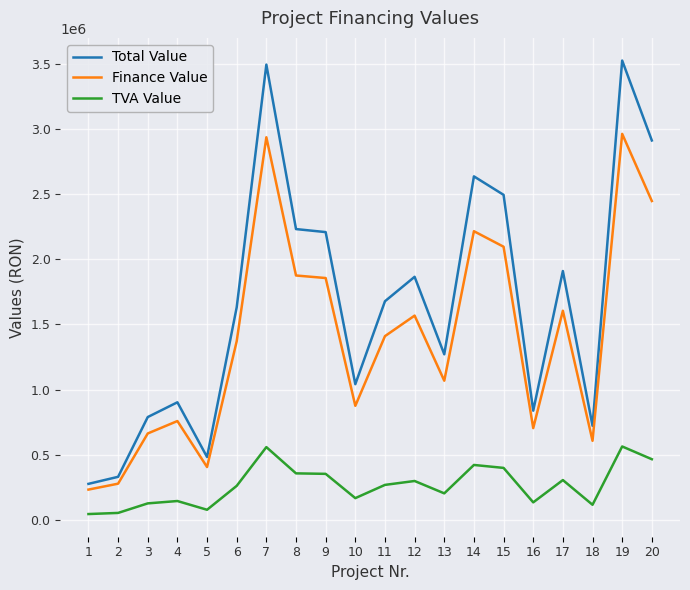

At 10, list the series in order from smallest to largest.

TVA Value, Finance Value, Total Value